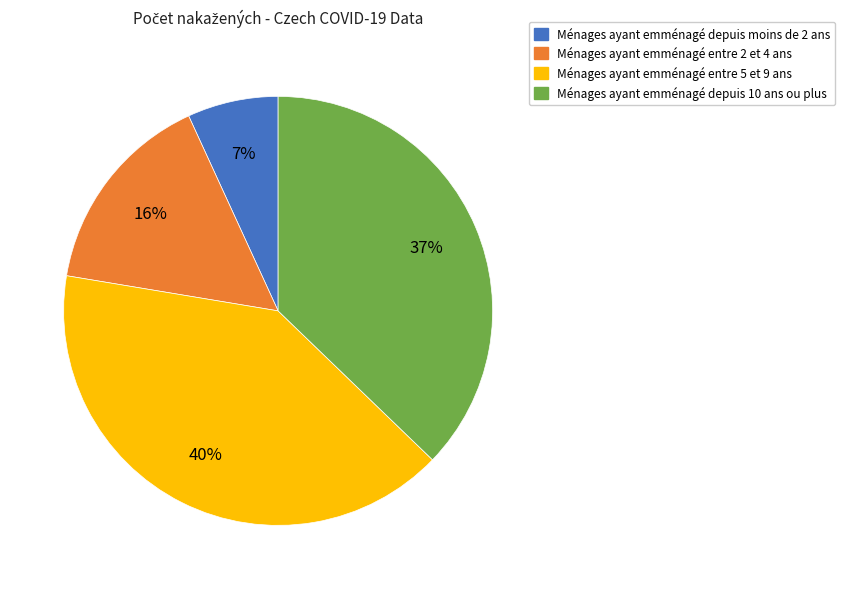

Do Ménages ayant emménagé entre 5 et 9 ans and Ménages ayant emménagé depuis 10 ans ou plus together represent more than half of the pie?

Yes